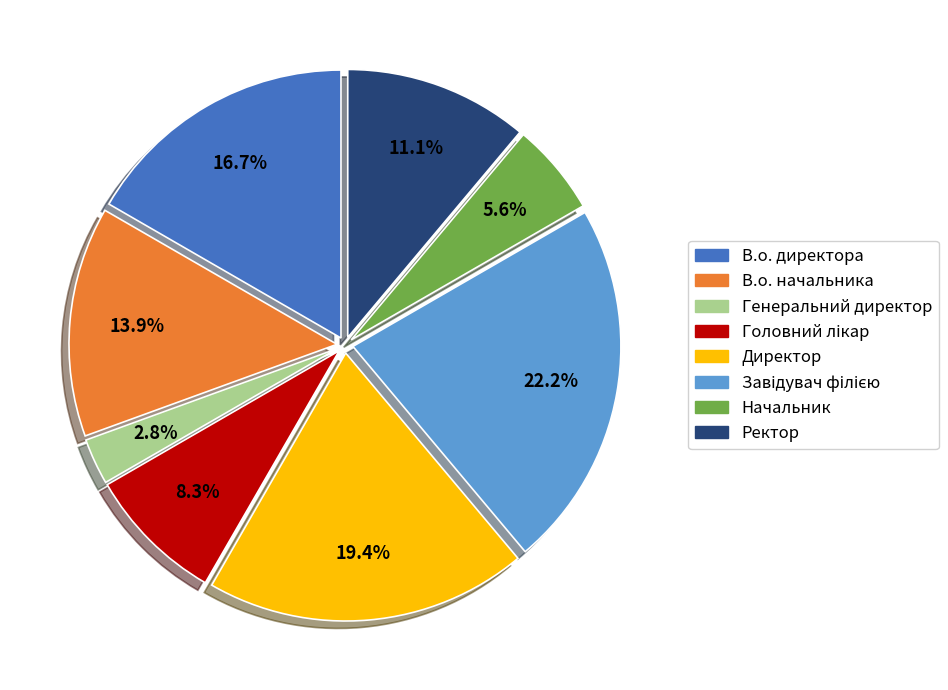

Which slice is the smallest?

Генеральний директор